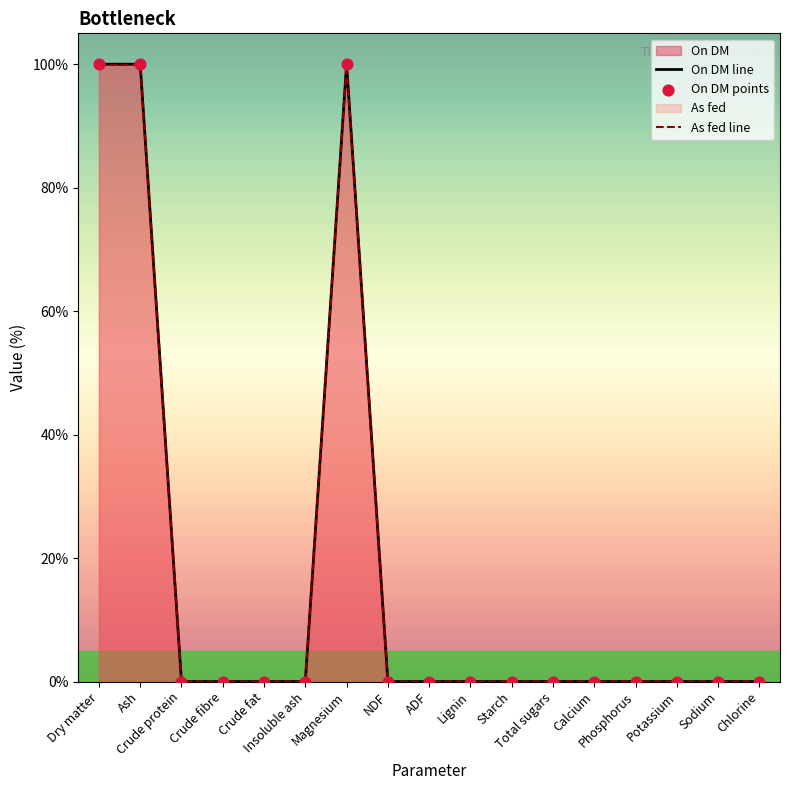

Is the value of On DM line at Potassium greater than the value of On DM points at Crude fibre?

No